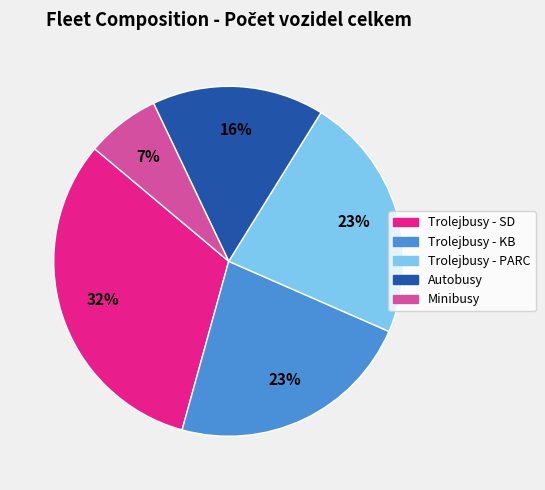

Does Trolejbusy - SD account for over 50% of the chart?

No